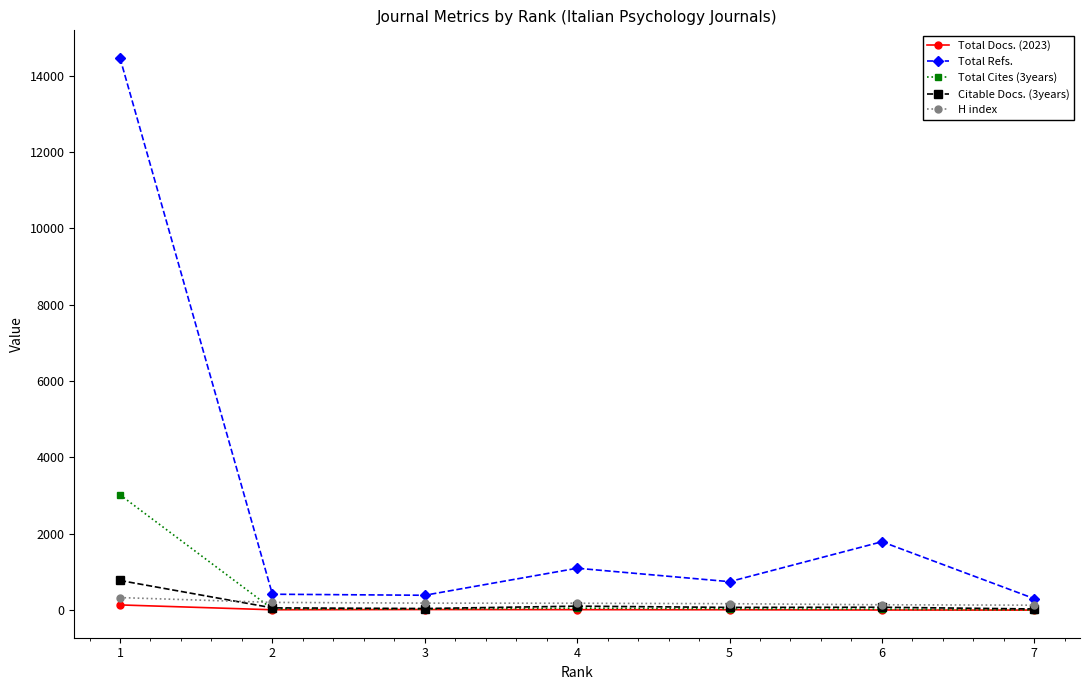

Is it true that Total Cites (3years) equals 32 at 2?

True